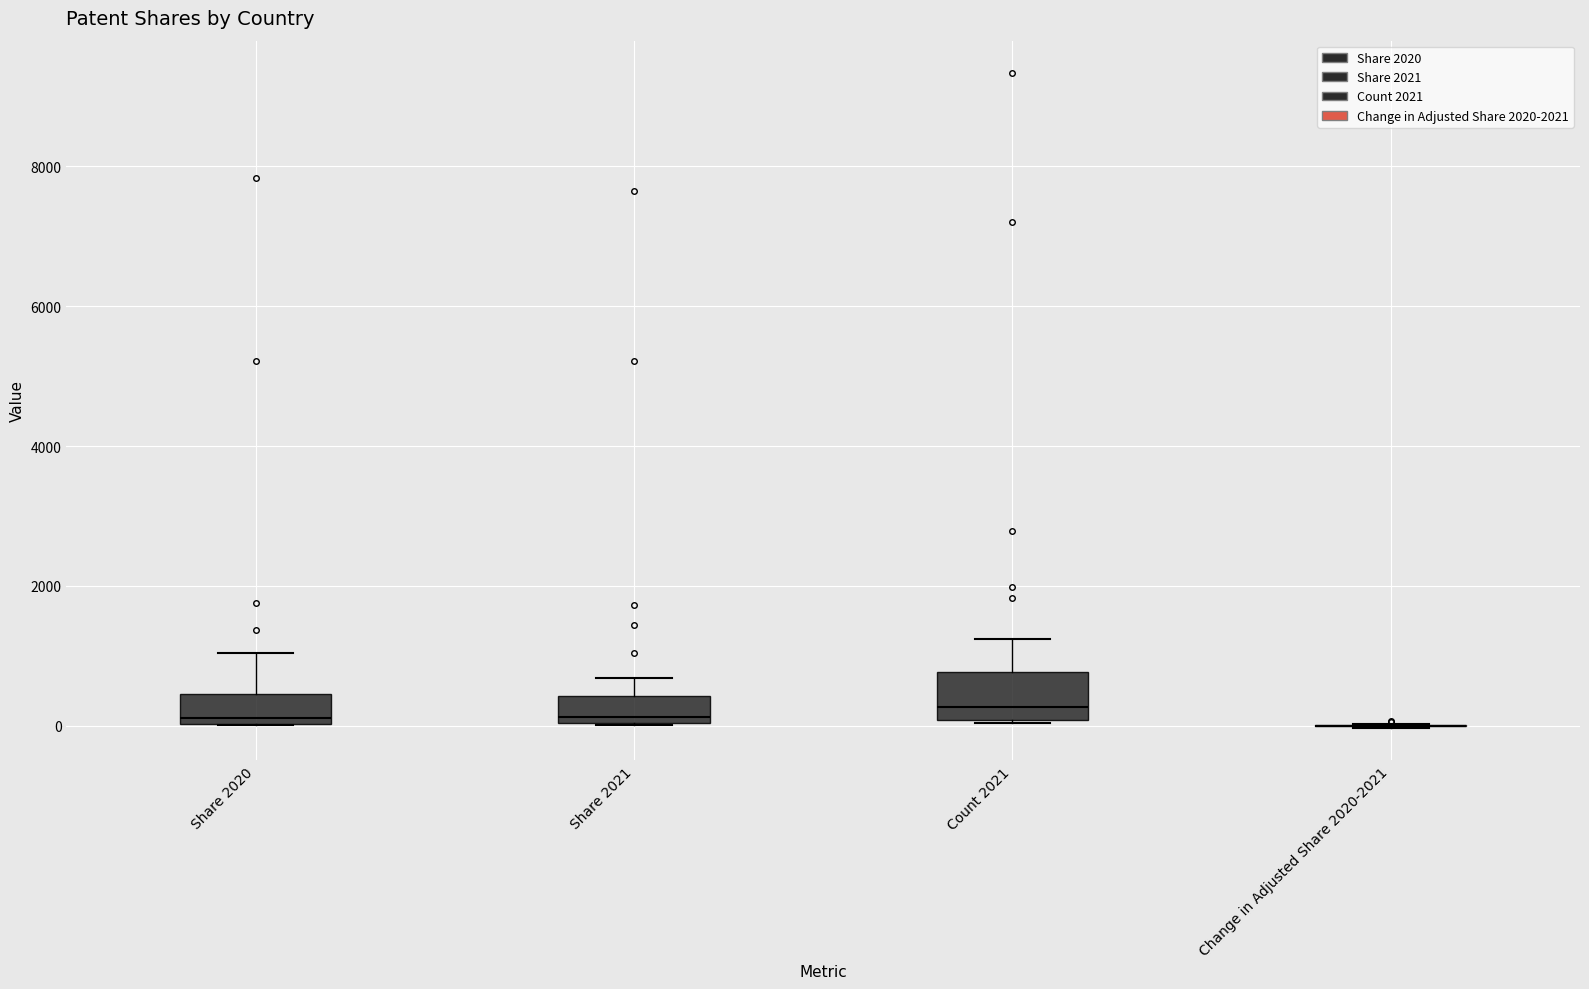

Where does the median line of the box for Count 2021 sit on the y-axis? The values are not printed on the chart, so give them approximately, as read against the axis.

200